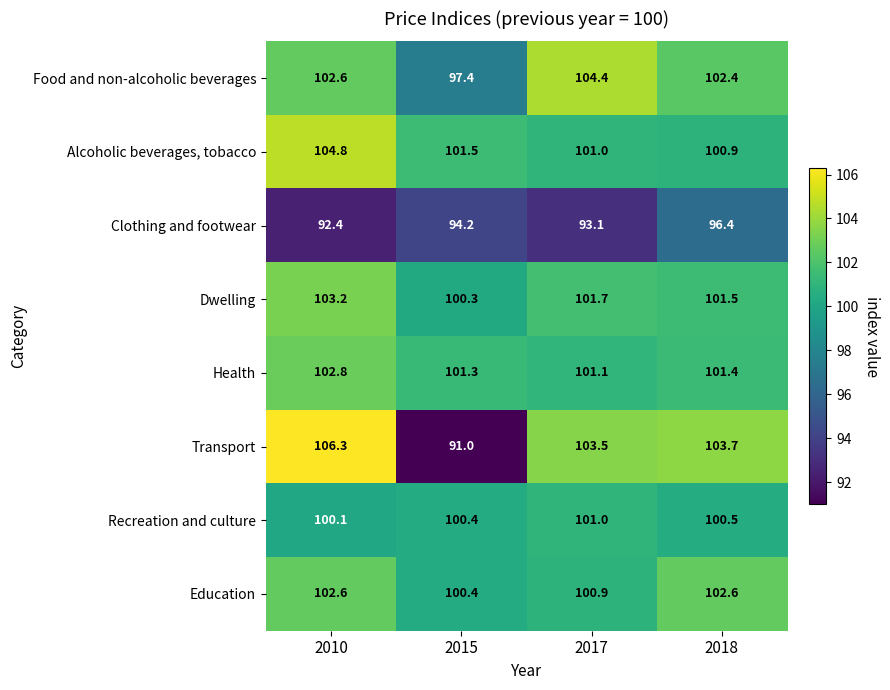

At which category is the sum across all series the highest?

2010